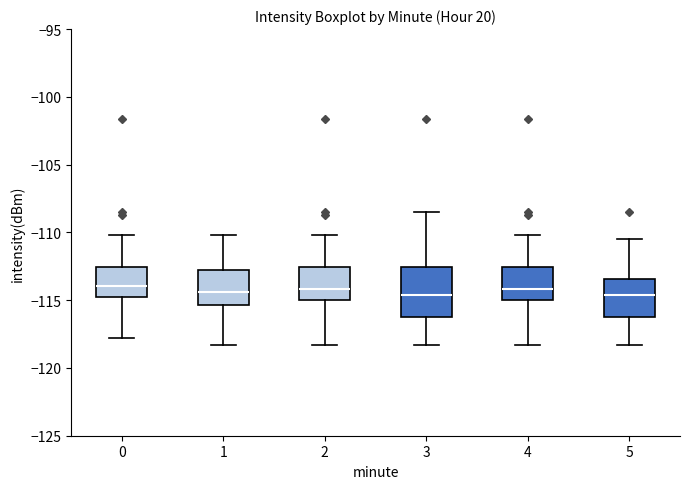

Where is the upper edge of the box at x = 0 on the y-axis? The values are not printed on the chart, so give them approximately, as read against the axis.

-112.5